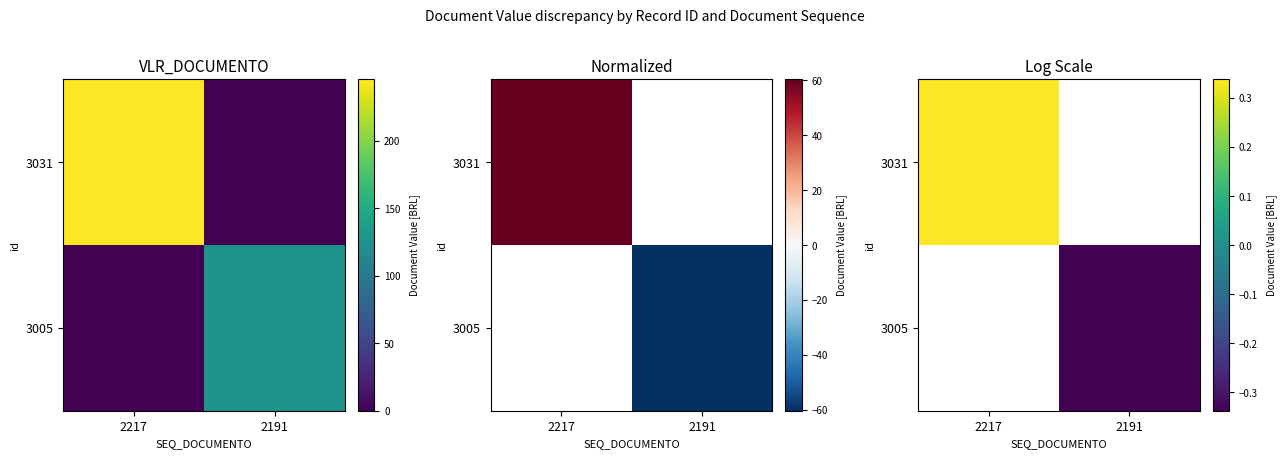

Which category has the highest value across all series?

2217